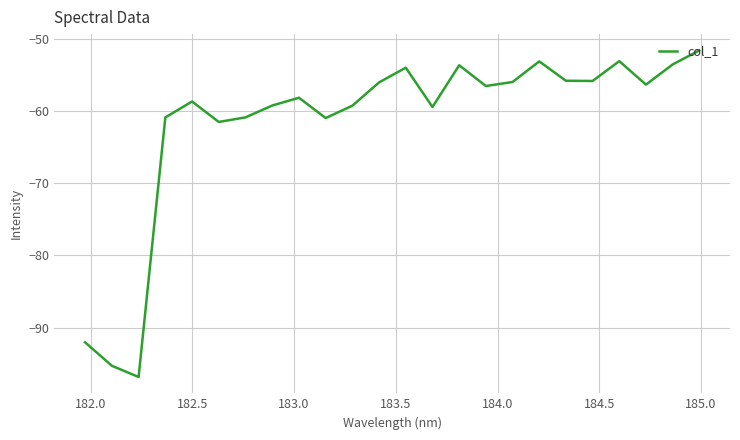

What is the smallest value displayed?

-96.9